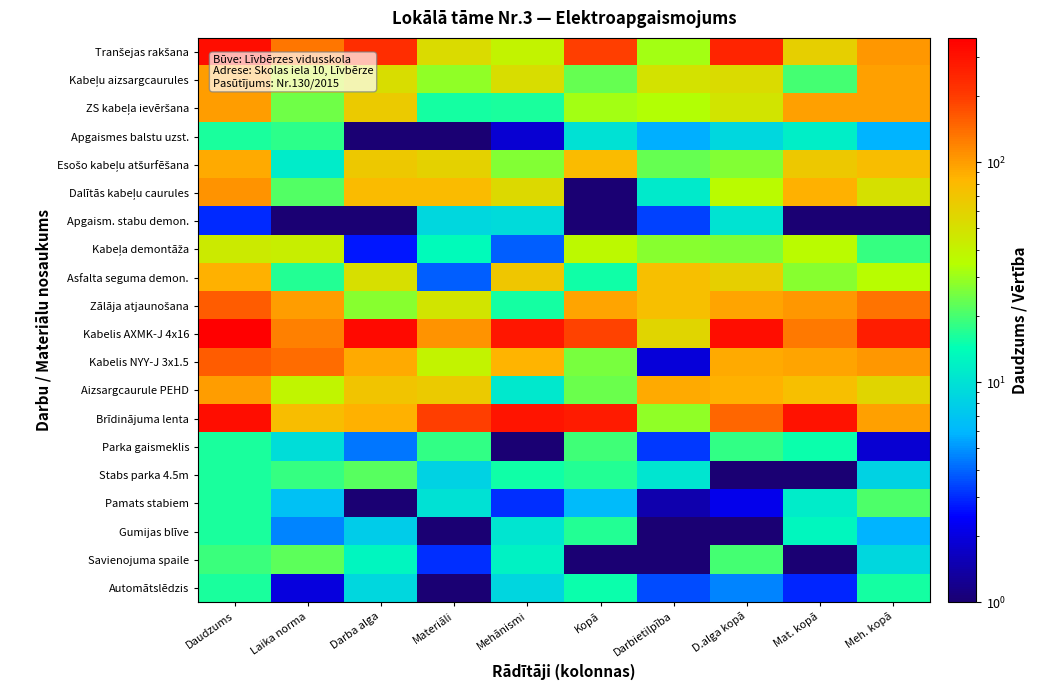

Which category has the lowest value across all series?

Darba alga